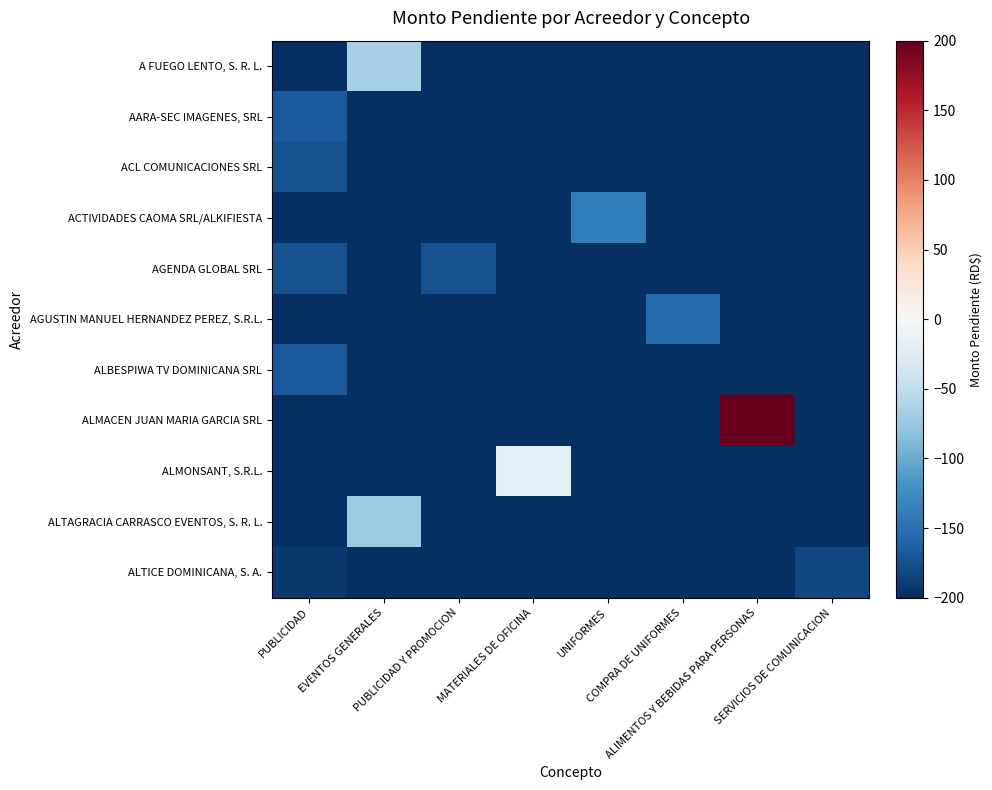

Between MATERIALES DE OFICINA and UNIFORMES, which series saw the biggest shift?

ALMONSANT, S.R.L.